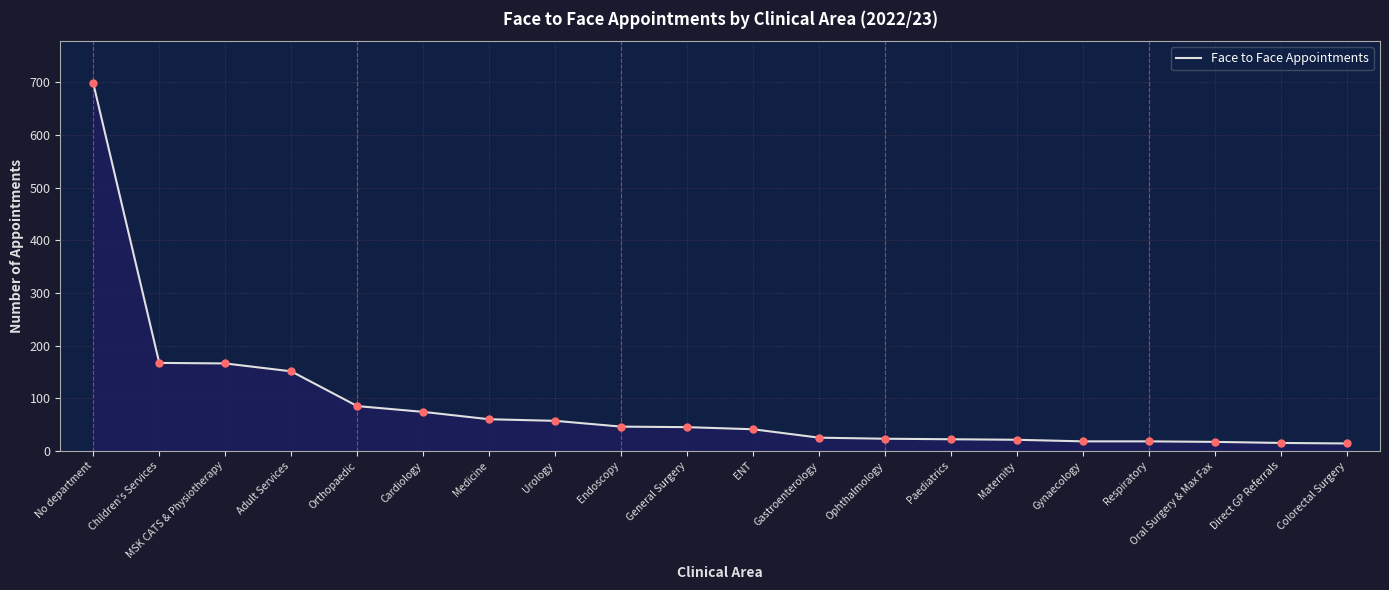

At which label does the data first exceed 45?

No department